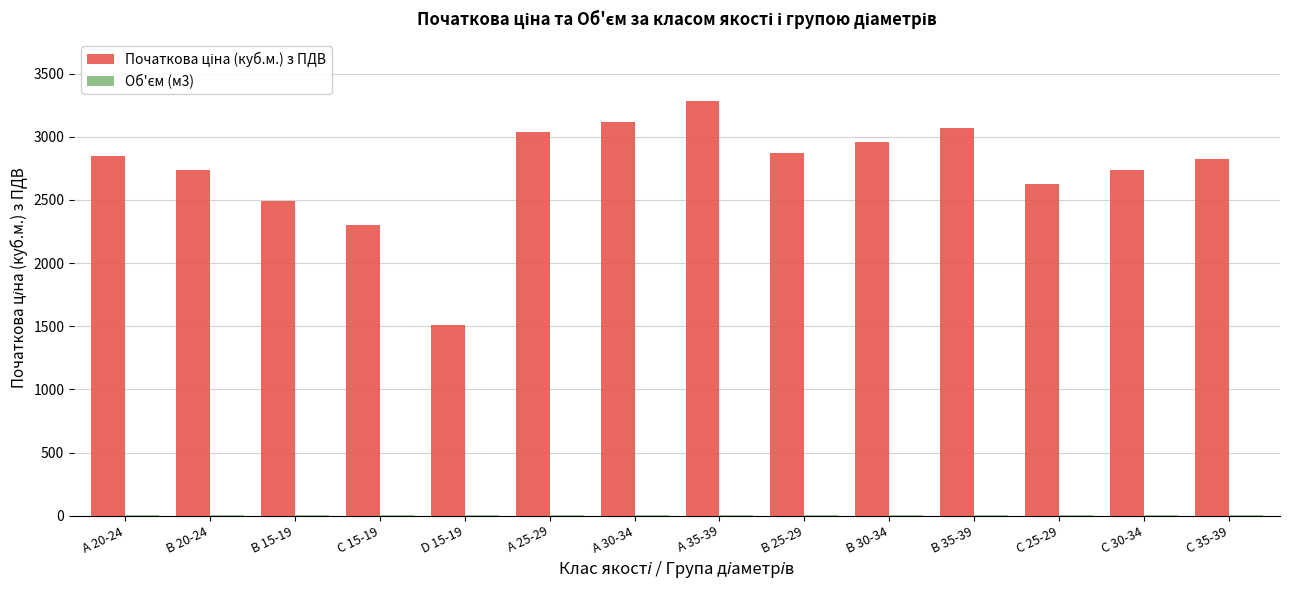

Are the bars horizontal?

No